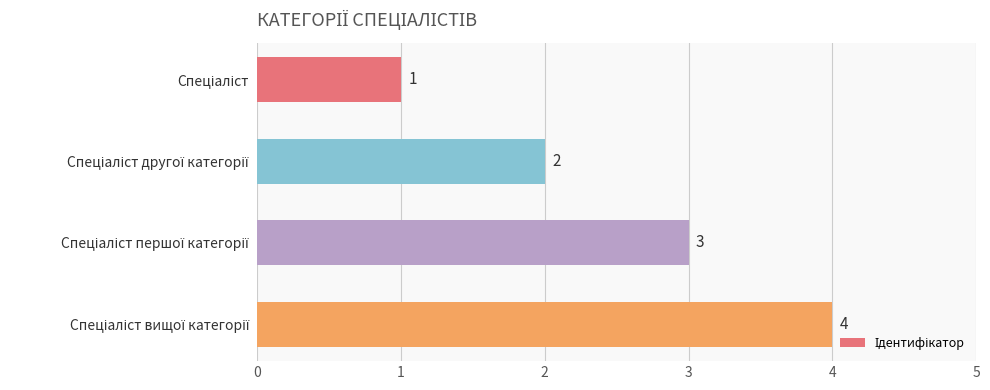

What is the value of the 1st bar from the top?

1